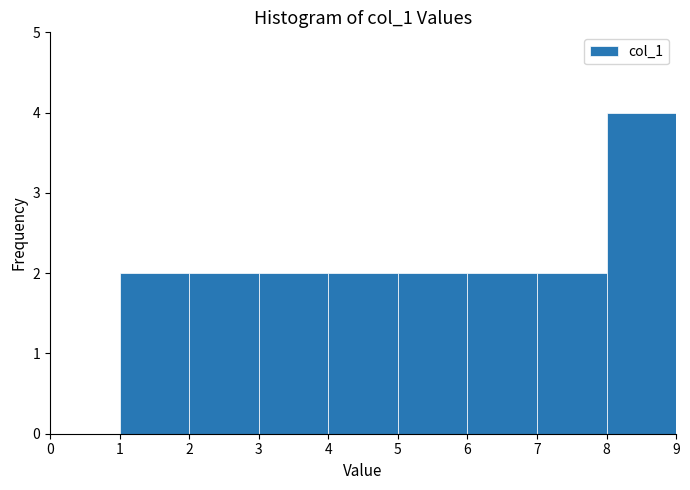

Reading left to right, list every bar in this chart as the range it spans on the x-axis followed by its height. The values are not printed on the chart, so give them approximately, as read against the axis.

0 to 1: 0
1 to 2: 2
2 to 3: 2
3 to 4: 2
4 to 5: 2
5 to 6: 2
6 to 7: 2
7 to 8: 2
8 to 9: 4